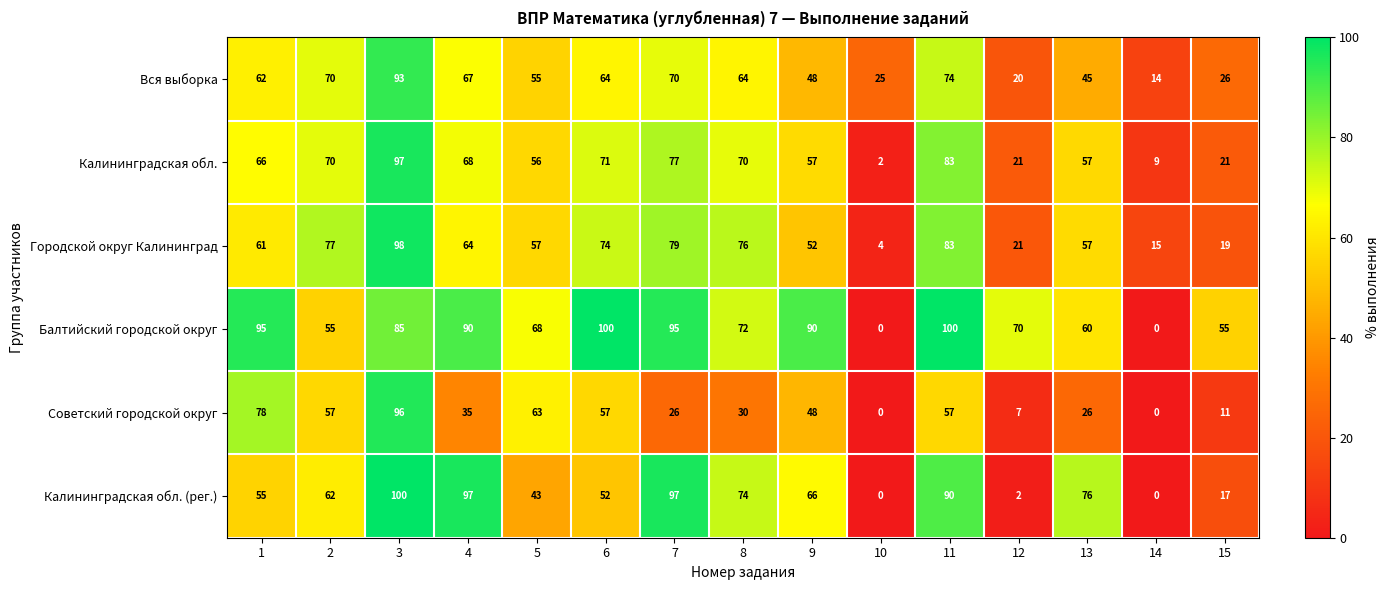

How many series are shown in this chart?

6